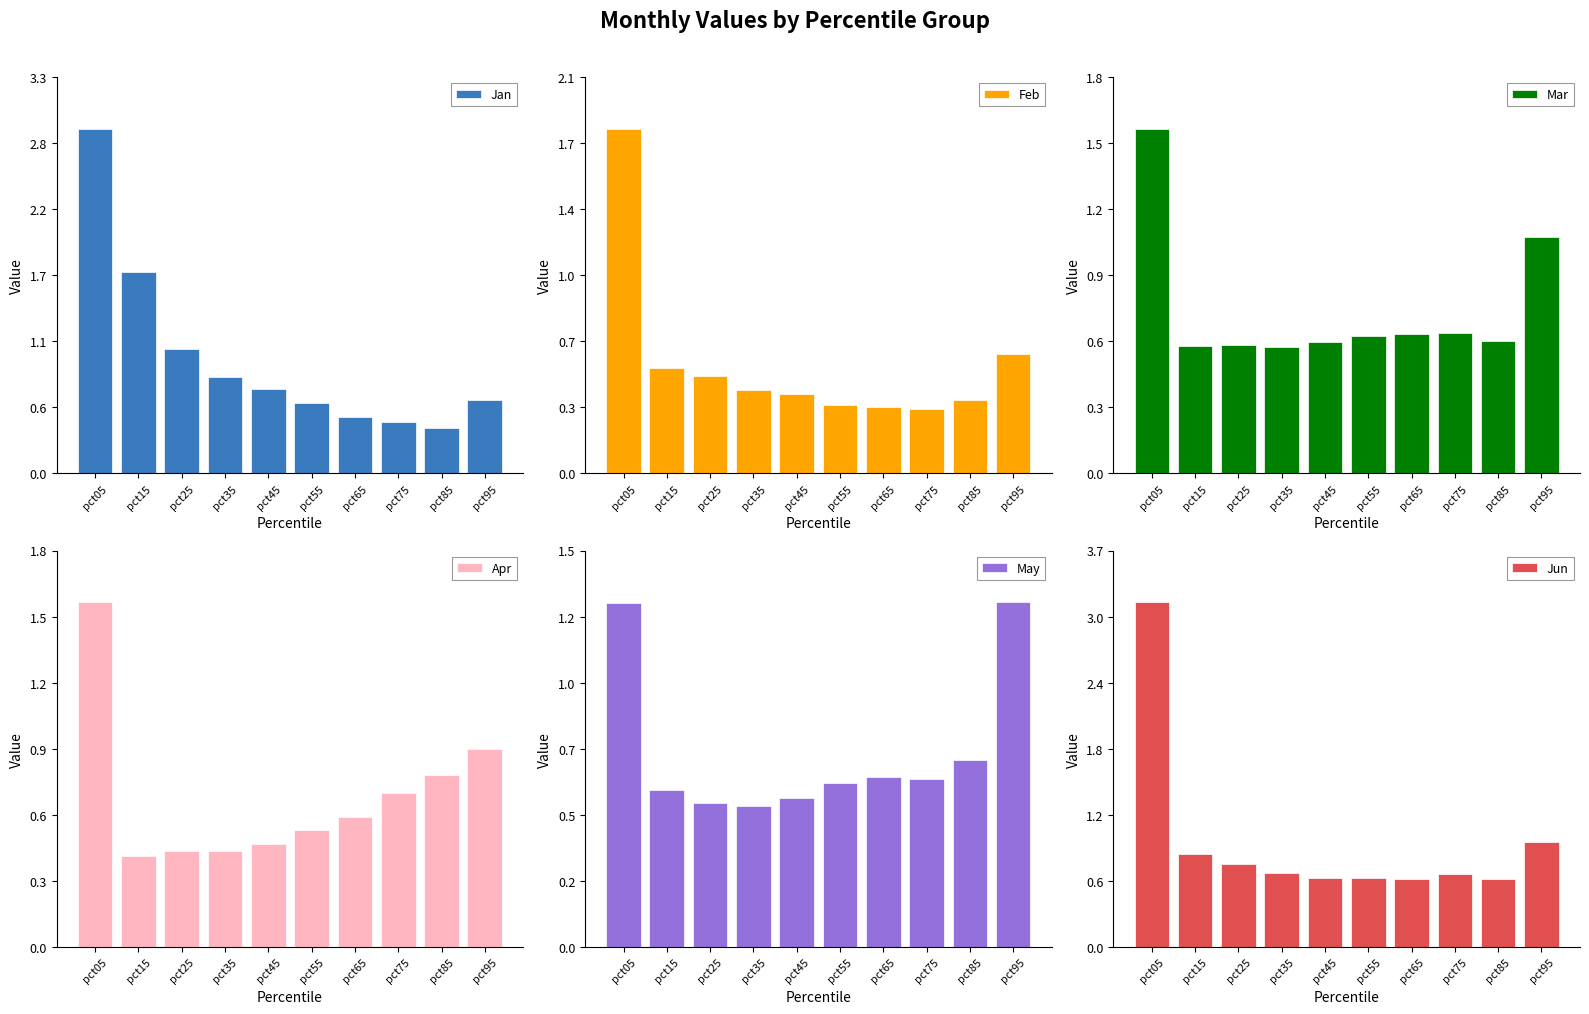

Is the value of Mar at pct35 greater than the value of Apr at pct05?

No